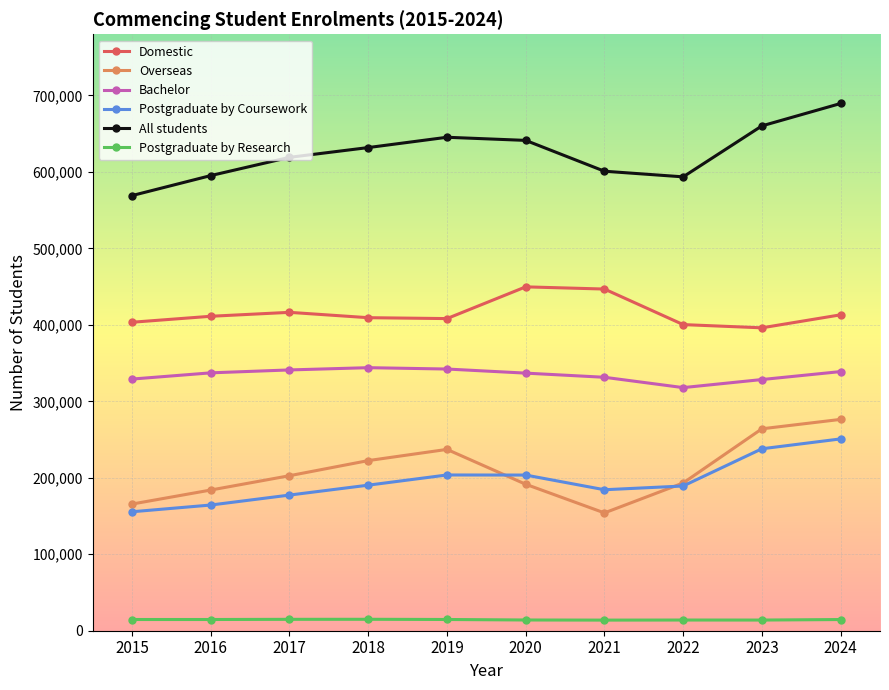

Rank the series at 2019 from highest to lowest value.

All students, Domestic, Bachelor, Overseas, Postgraduate by Coursework, Postgraduate by Research